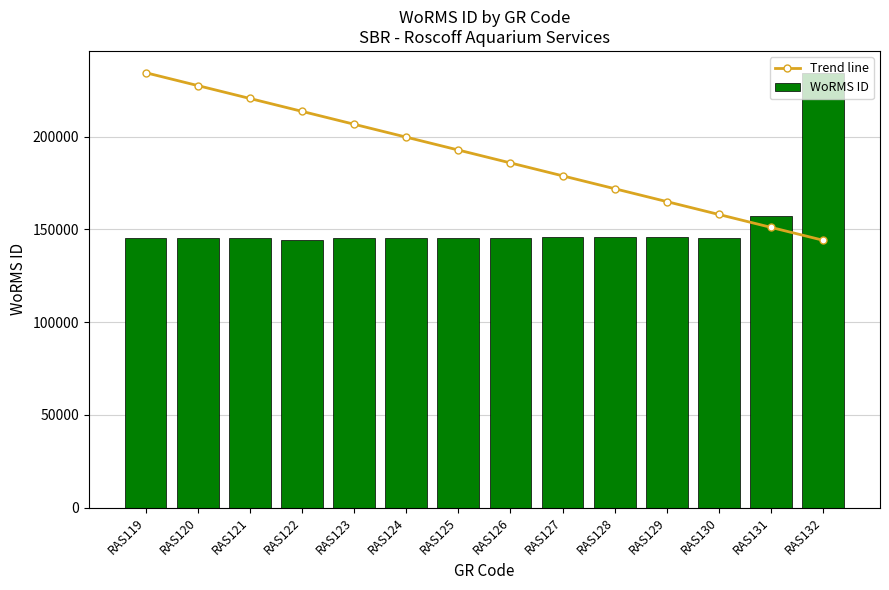

What are all the series names shown in the legend?

Trend line, WoRMS ID